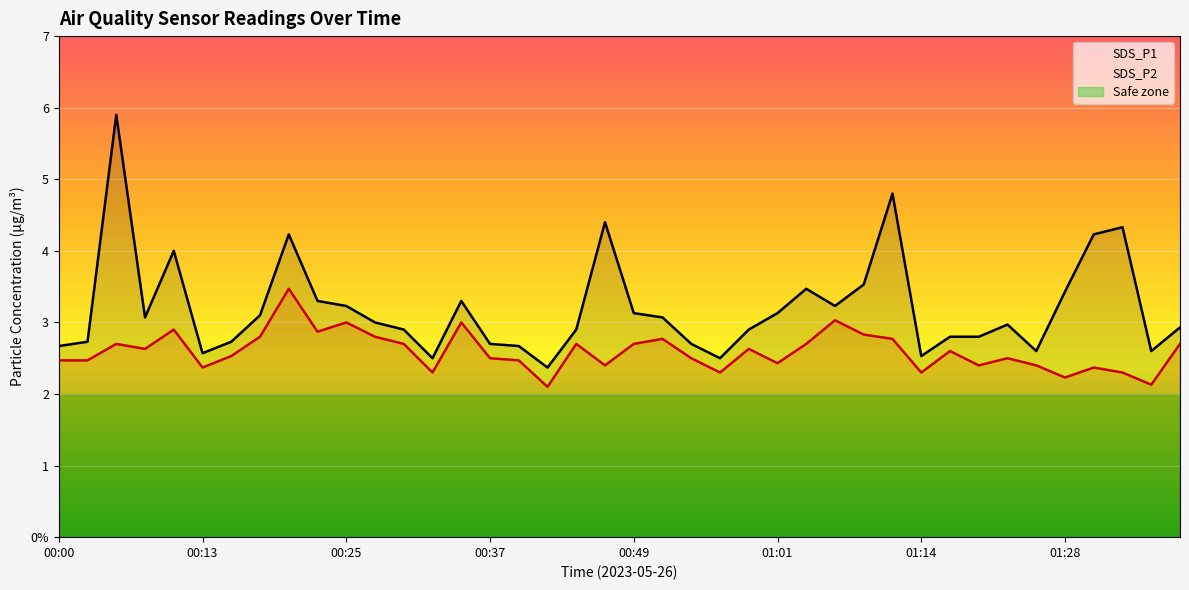

Reading right to left, list all the values displayed in this chart.

SDS_P1: 2.9	2.6	4.3	4.2	3.4	2.6	3.0	2.8	2.8	2.5	4.8	3.5	3.2	3.5	3.1	2.9	2.5	2.7	3.1	3.1	4.4	2.9	2.4	2.7	2.7	3.3	2.5	2.9	3.0	3.2	3.3	4.2	3.1	2.7	2.6	4.0	3.1	5.9	2.7	2.7
SDS_P2: 2.7	2.1	2.3	2.4	2.2	2.4	2.5	2.4	2.6	2.3	2.8	2.8	3.0	2.7	2.4	2.6	2.3	2.5	2.8	2.7	2.4	2.7	2.1	2.5	2.5	3.0	2.3	2.7	2.8	3.0	2.9	3.5	2.8	2.5	2.4	2.9	2.6	2.7	2.5	2.5